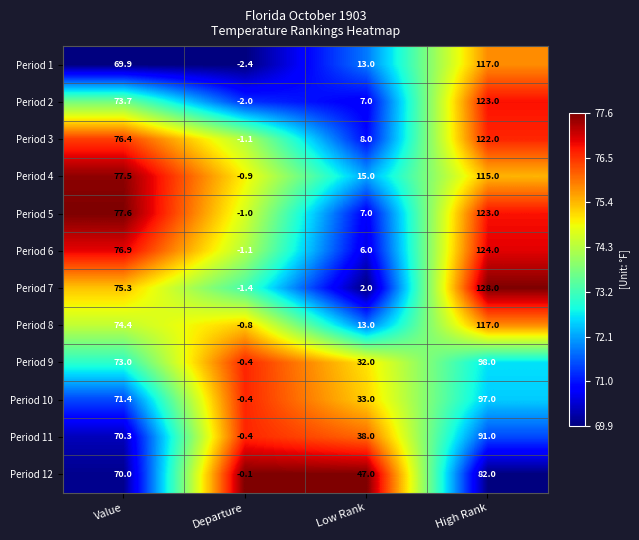

True or false: Period 2 has a value of -1.2 at Departure.

False